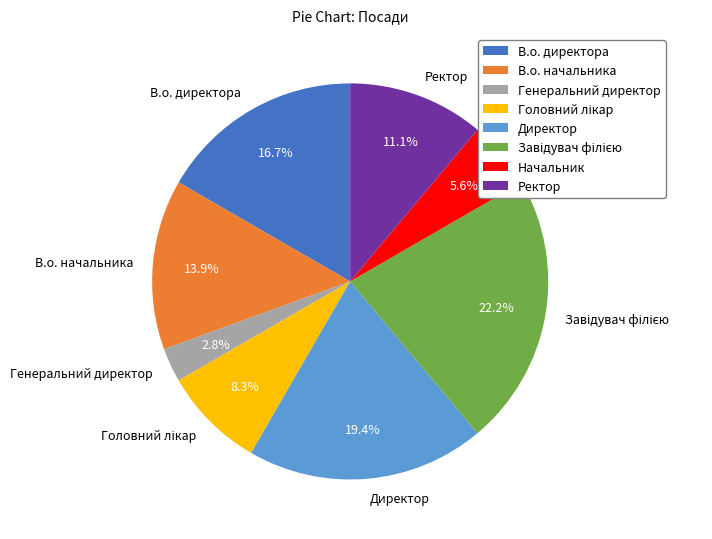

What is the smallest slice in the pie chart?

Генеральний директор